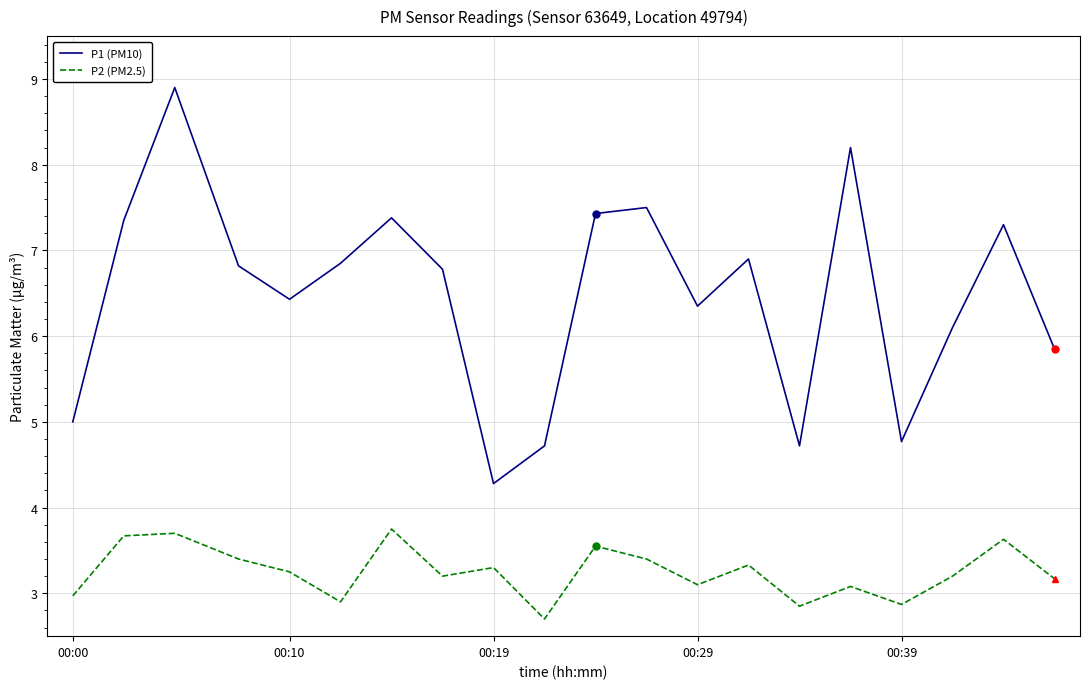

True or false: P1 (PM10) and P2 (PM2.5) intersect in this chart.

False